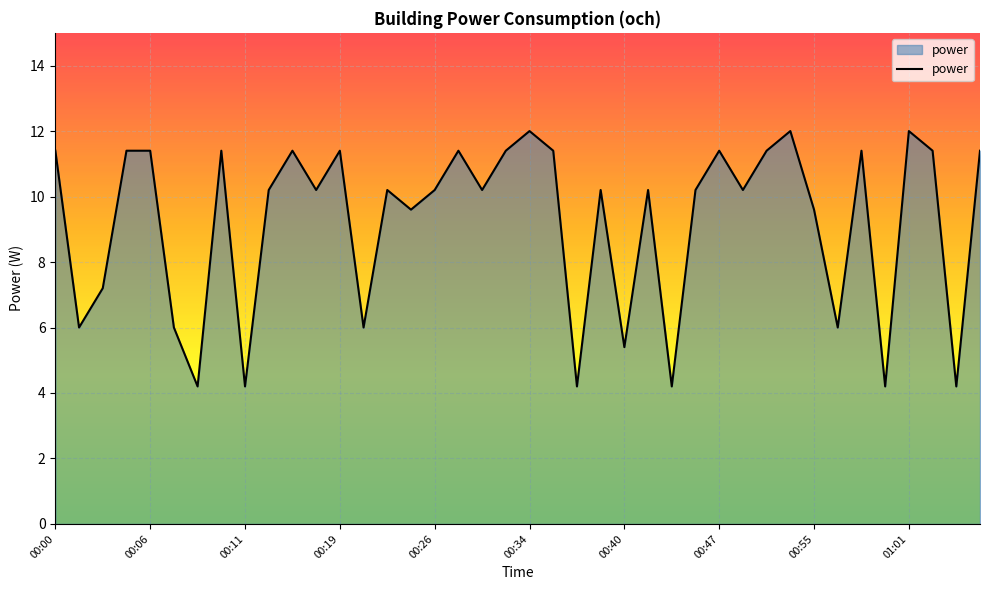

What is the difference between the maximum and minimum values?

7.8